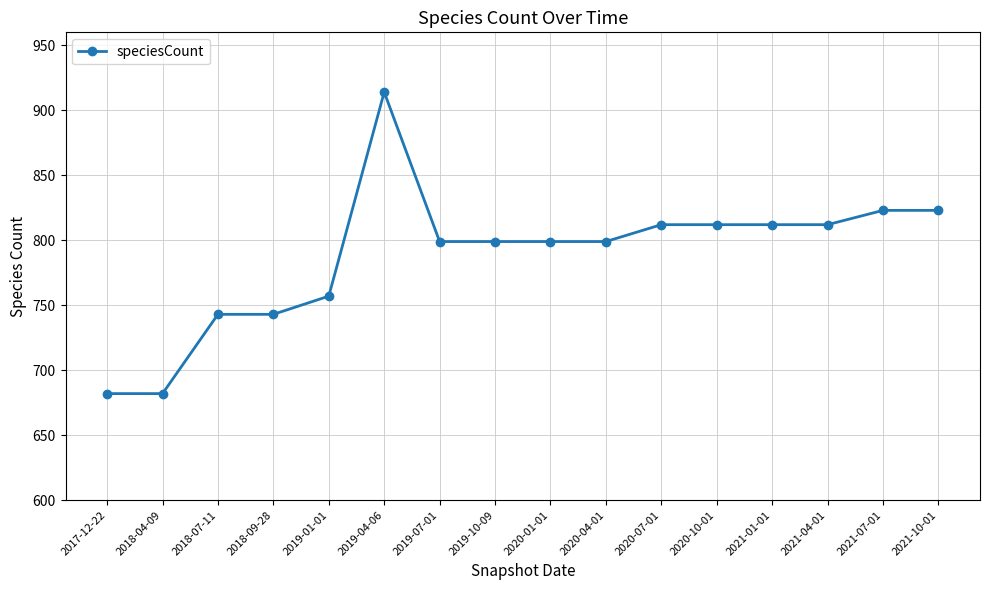

What is the smallest value displayed?

682